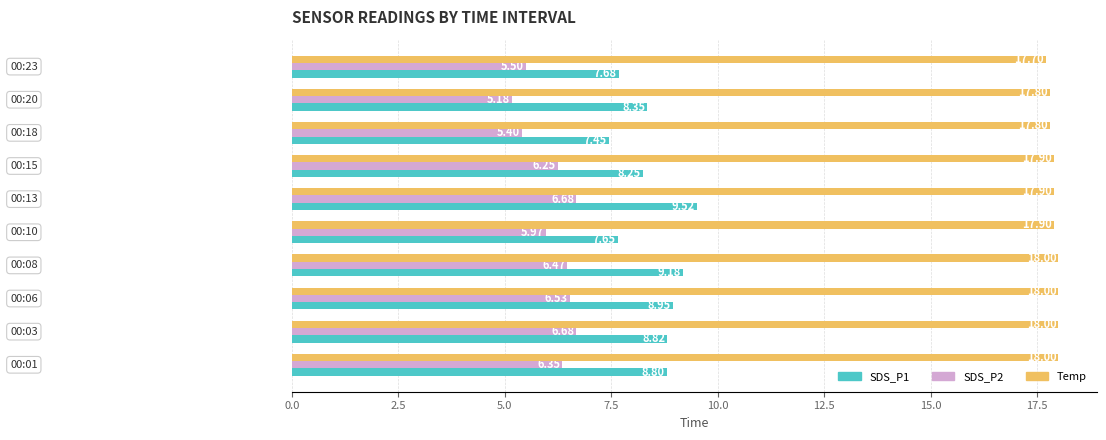

Which series has the largest range (max minus min)?

SDS_P1